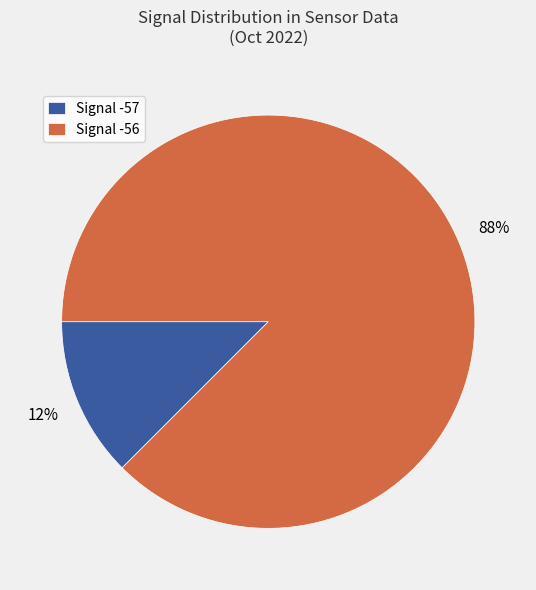

Is the sum of Signal -57 and Signal -56 greater than half?

Yes